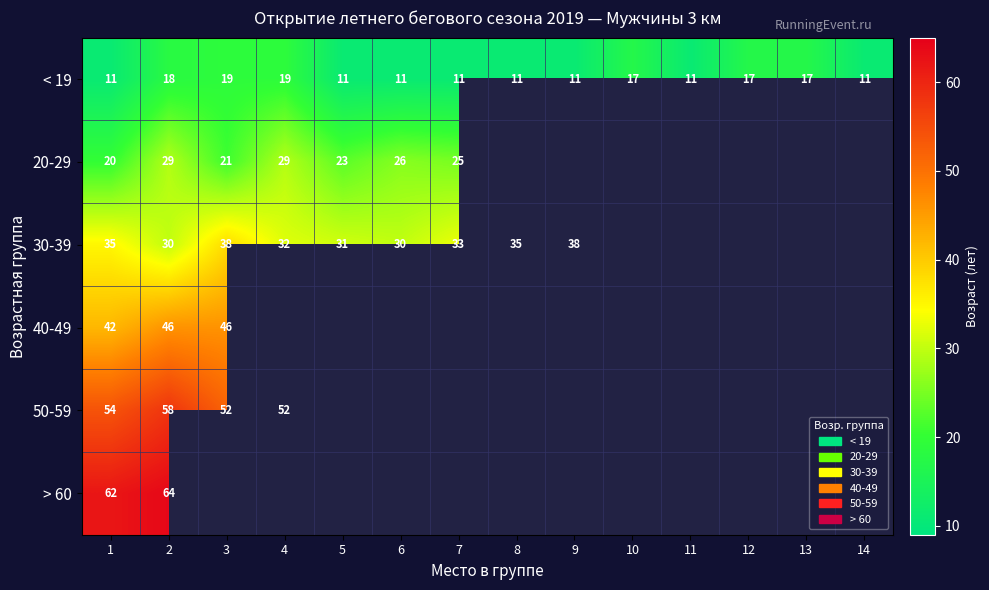

What is the total value across all series at 2?

245